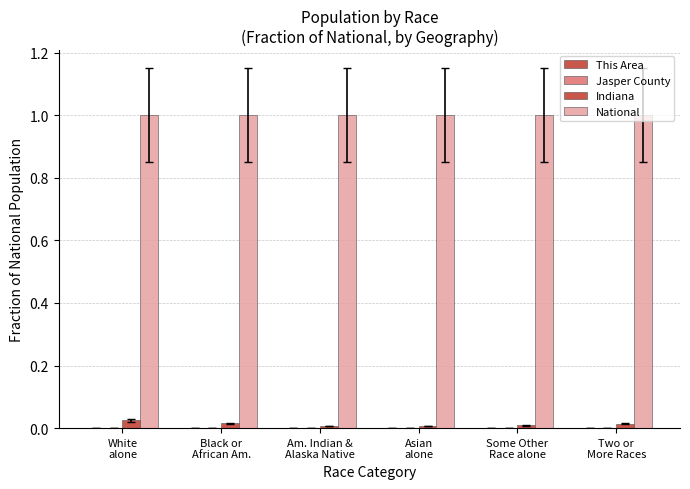

Are the bars grouped side by side (vs. stacked)?

Yes